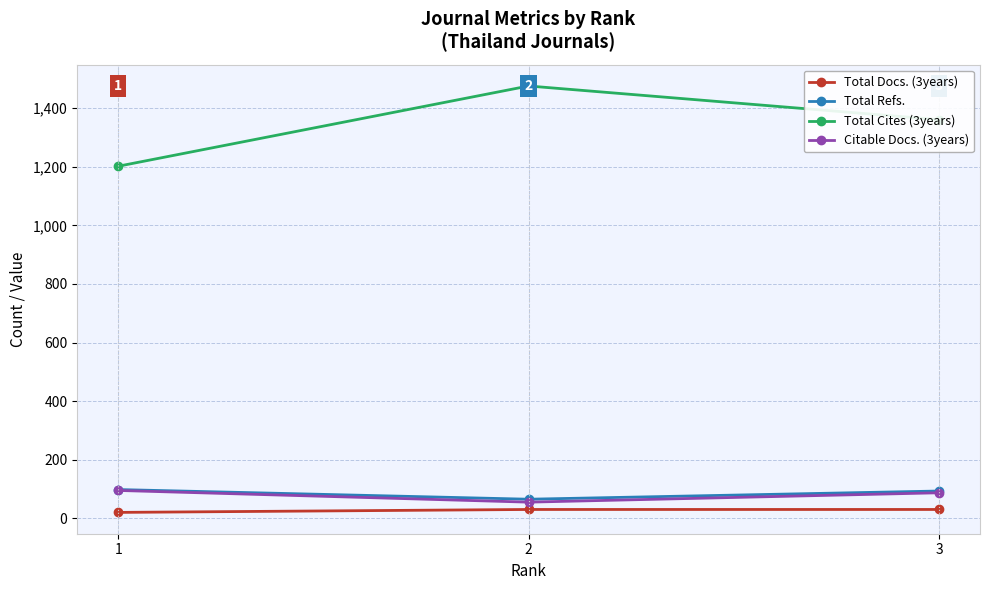

How many series are shown in this chart?

4